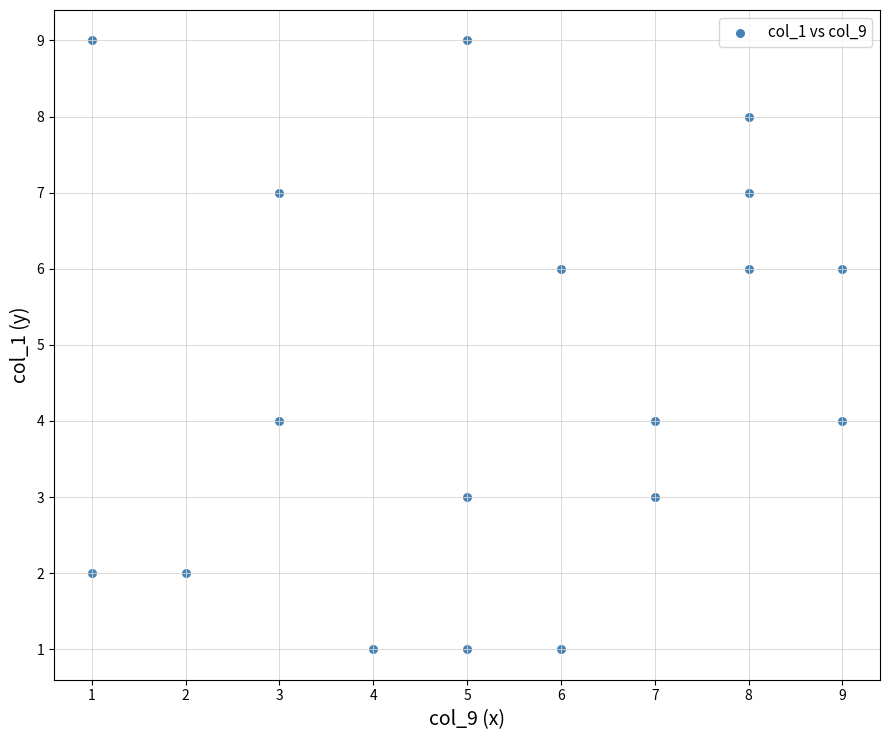

What is the range of X values (max minus min)?

8